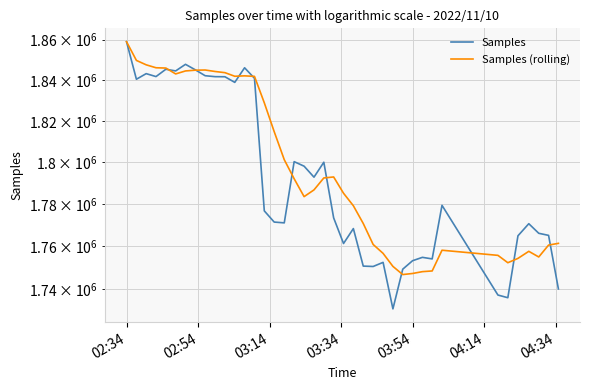

Does the chart have visible grid lines?

Yes